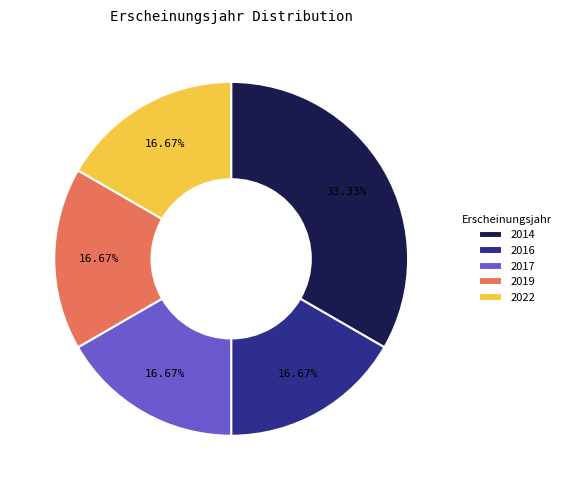

Which has a higher value, 2016 or 2014?

2014